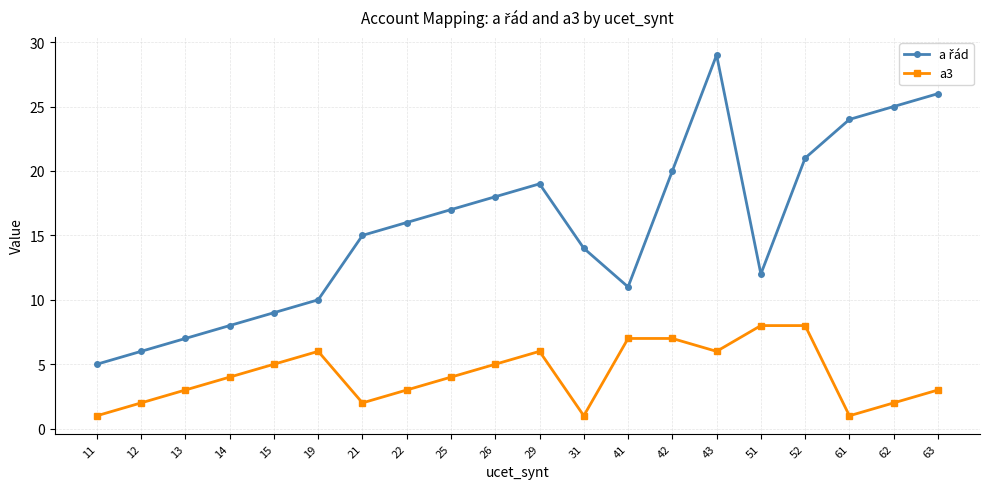

What is the greatest value displayed?

29